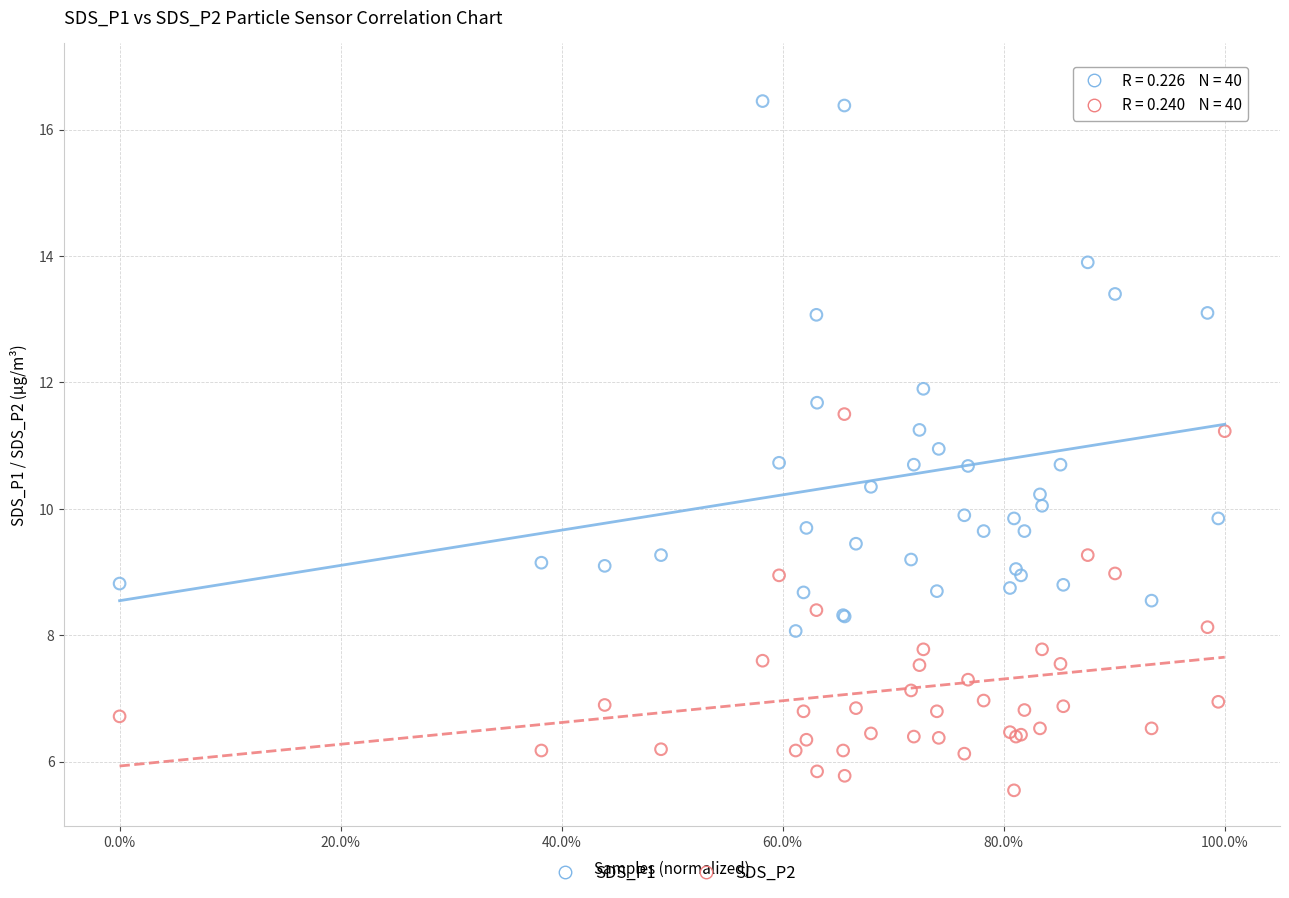

What is the X range (max minus min) for the scatter plot?

1.0